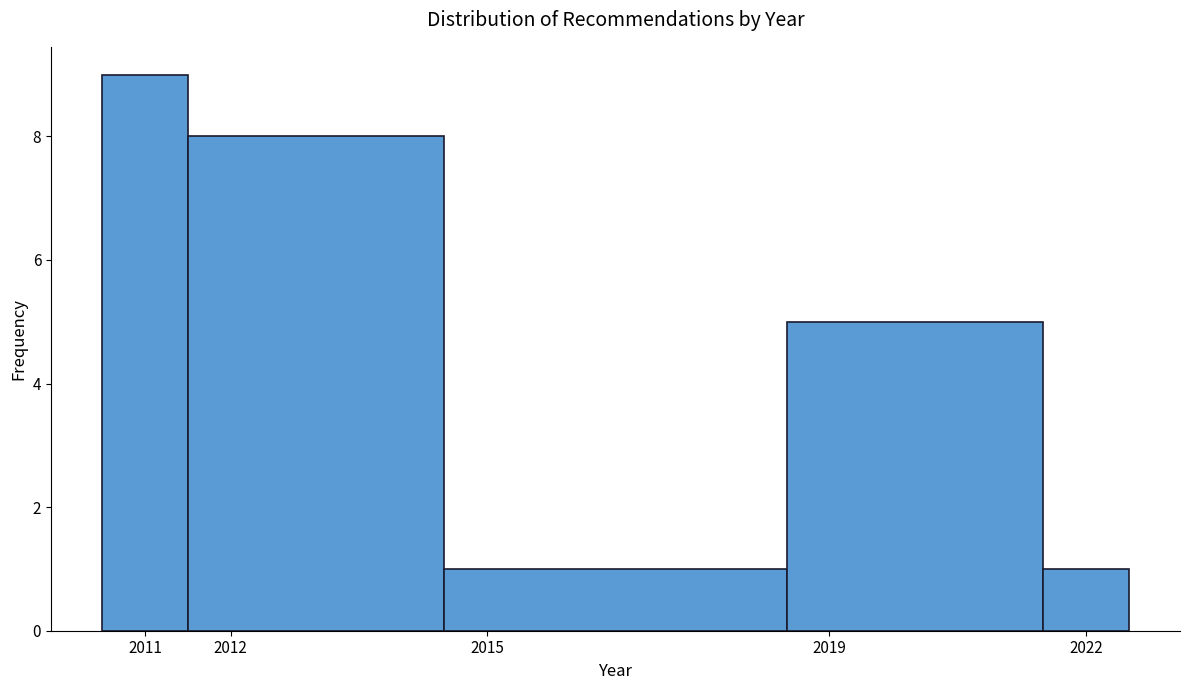

How tall is the bar that spans 2011.5 to 2014.5 on the x-axis? The values are not printed on the chart, so give them approximately, as read against the axis.

8